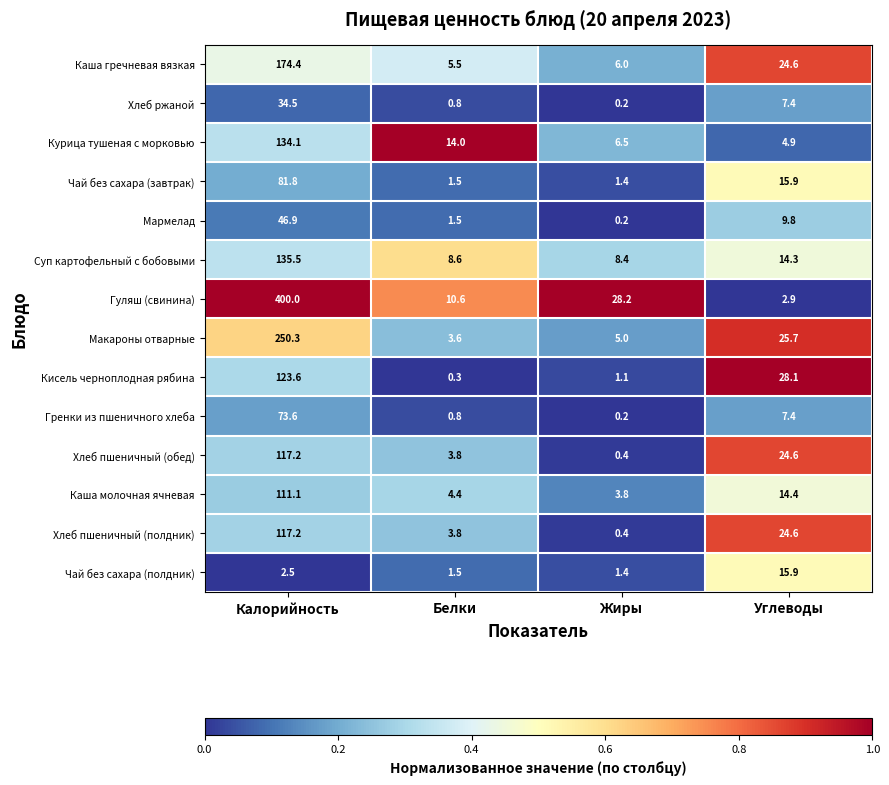

Which series has the largest total across all categories?

Гуляш (свинина)